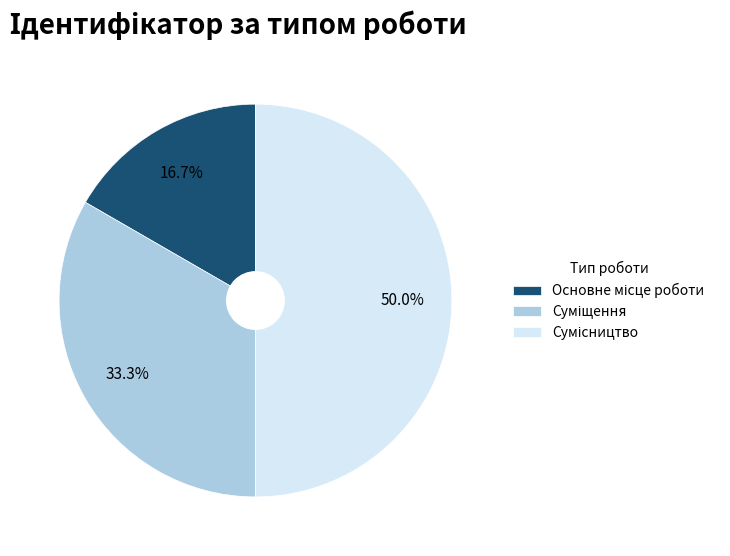

How many segments does this pie chart have?

3